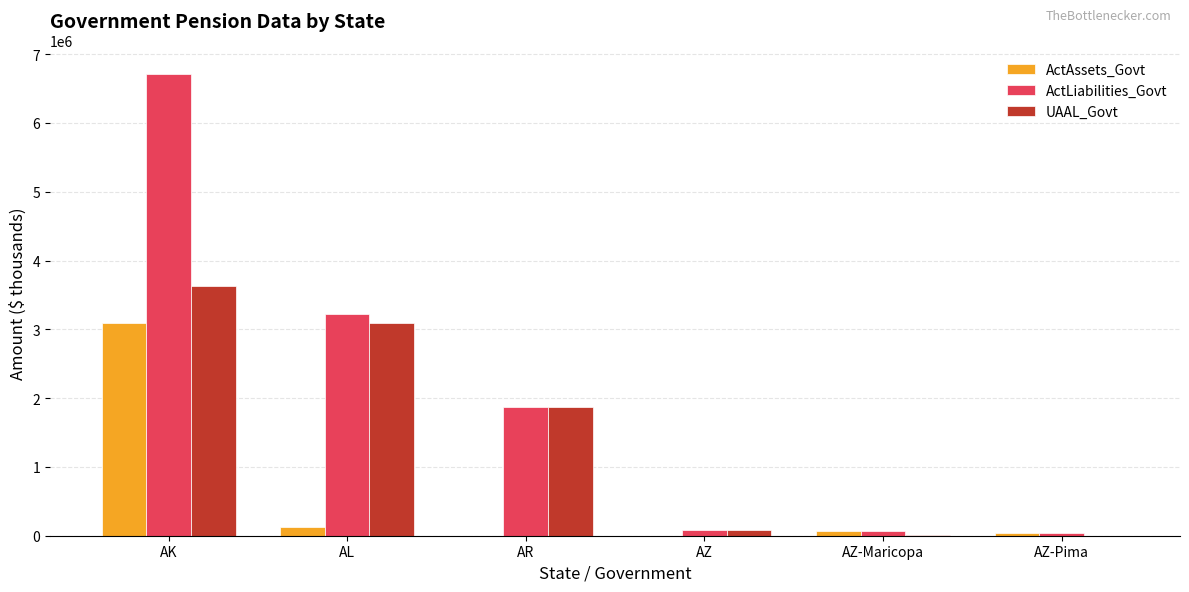

Count the number of categories in the chart.

6